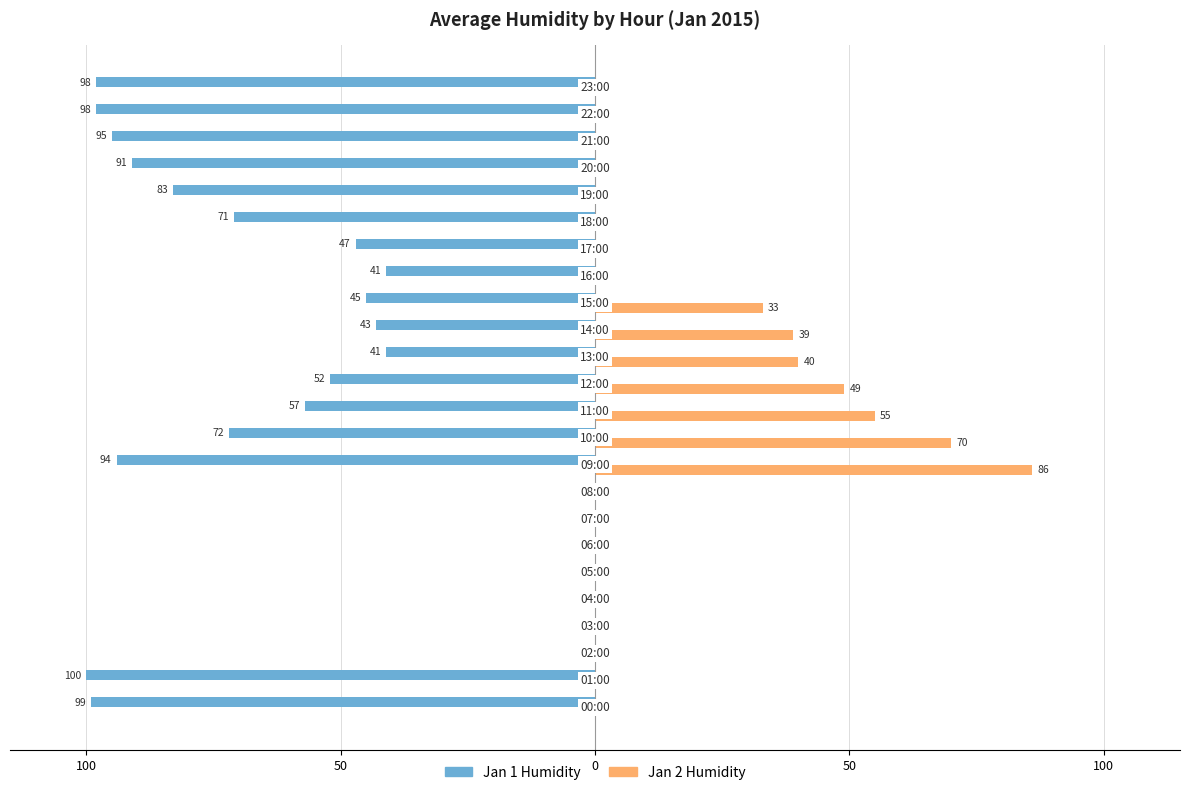

What are all the series names shown in the legend?

Jan 1 Humidity, Jan 2 Humidity